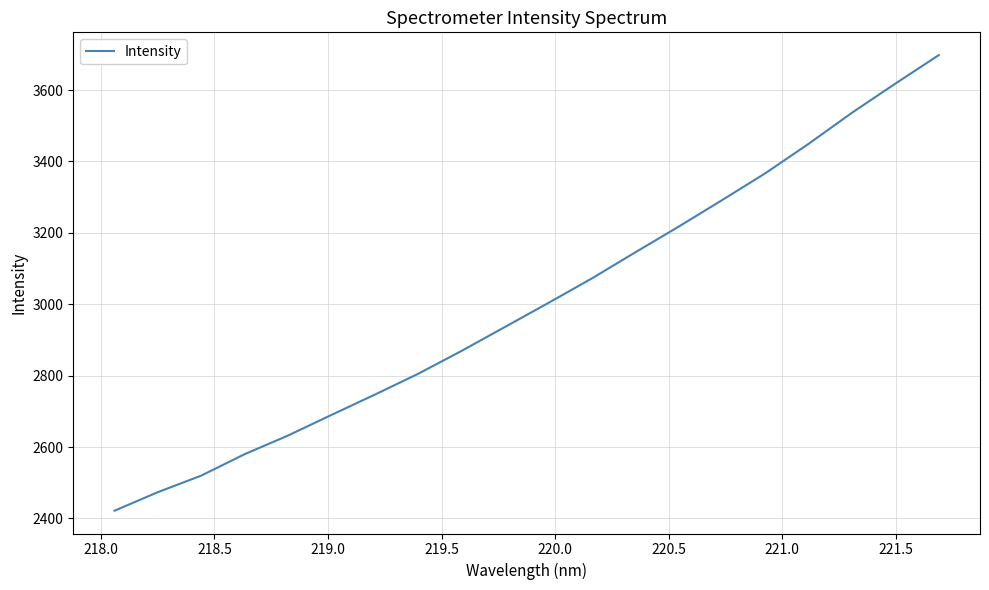

What is the greatest value displayed?

3697.9